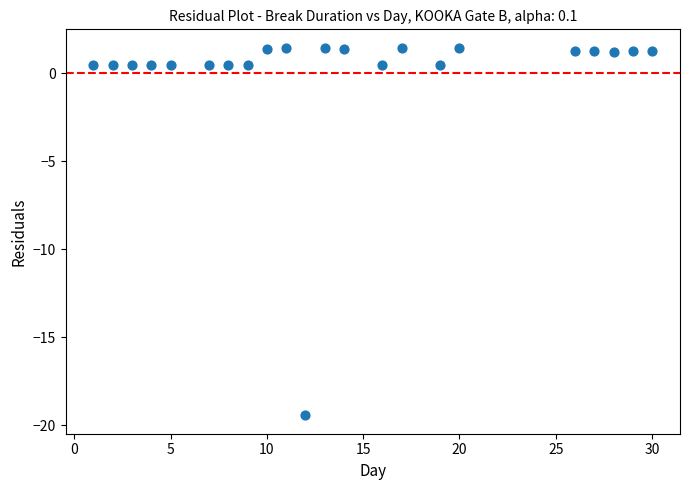

What is the range of Y values (max minus min)?

20.9